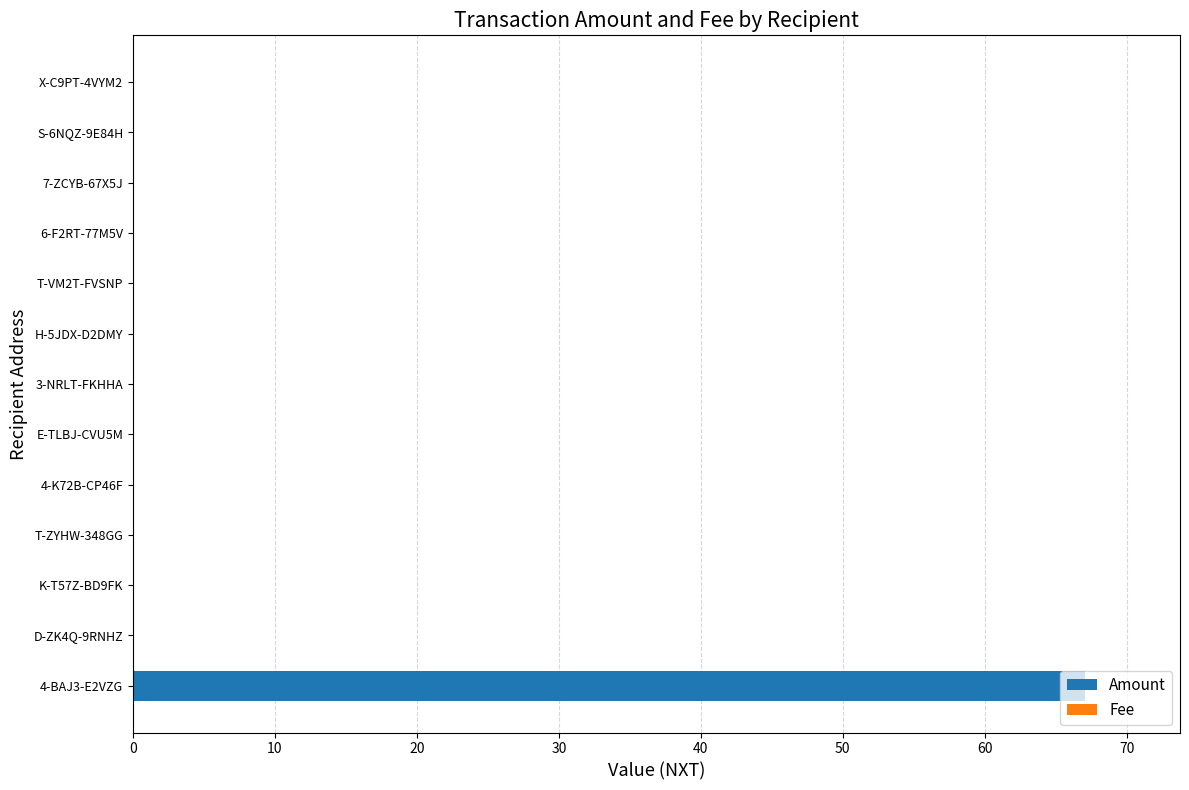

True or false: Amount has a value of 0.0 at E-TLBJ-CVU5M.

True